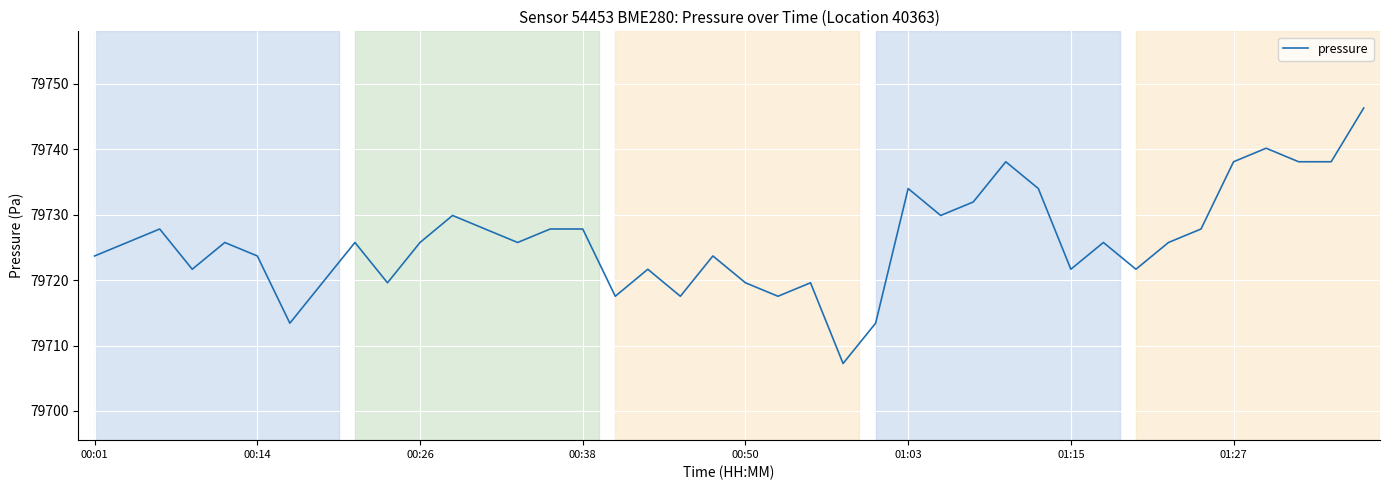

How many values exceed 79725?

23